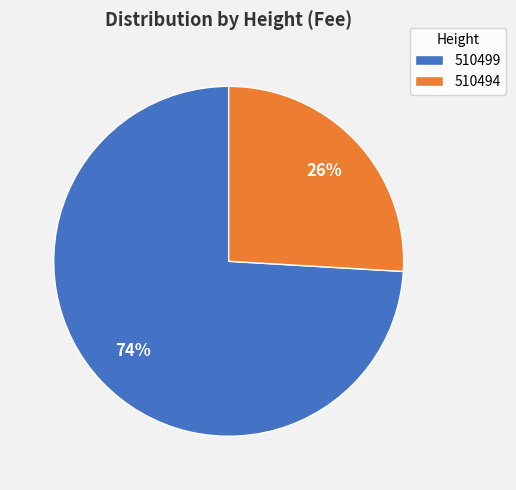

To the nearest percent, what is the difference between the 510499 and 510494 slice percentages?

48%